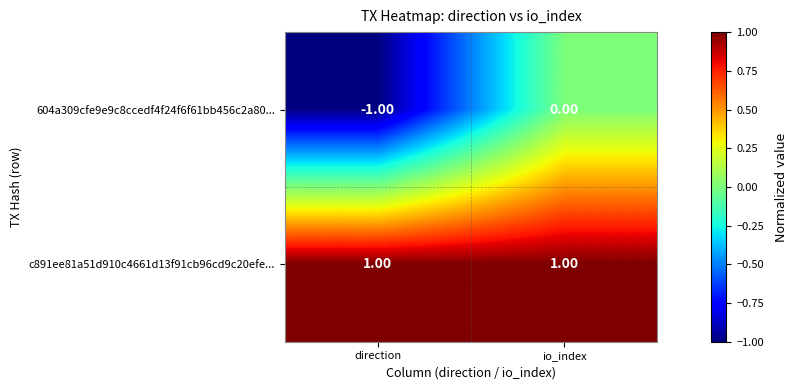

Rank the series at direction from highest to lowest value.

c891ee81a51d910c4661d13f91cb96cd9c20efe..., 604a309cfe9e9c8ccedf4f24f6f61bb456c2a80...